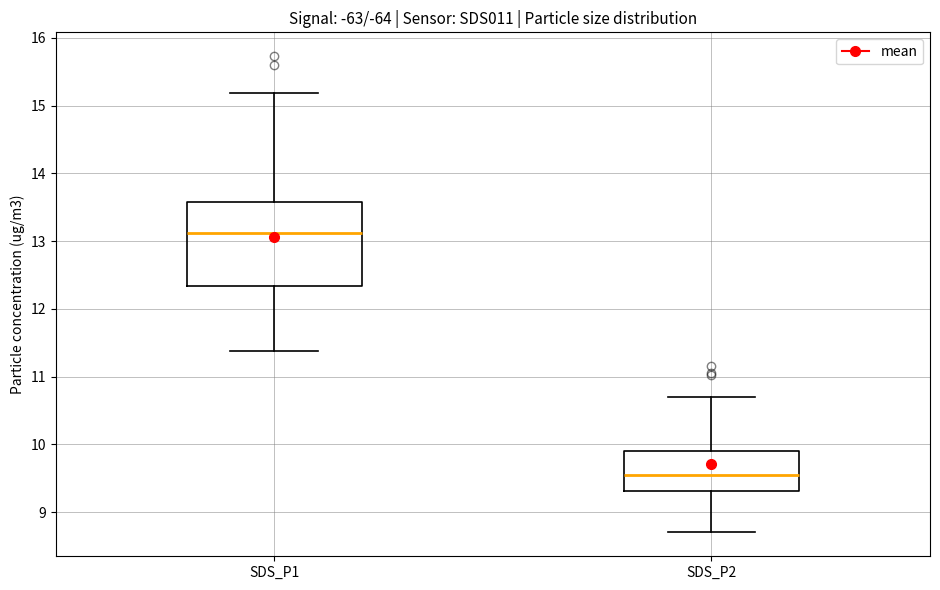

Where is the lower edge of the box for SDS_P1 on the y-axis? The values are not printed on the chart, so give them approximately, as read against the axis.

12.3